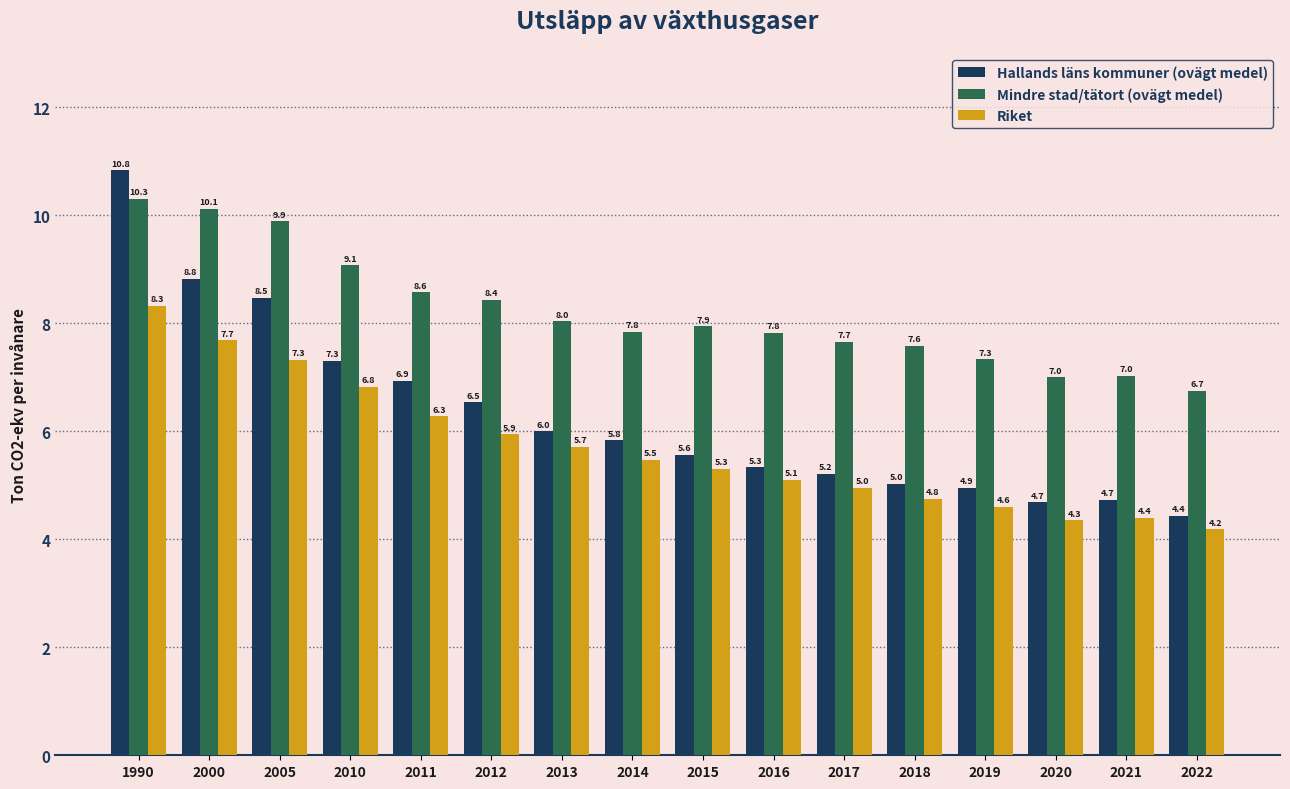

What is the value of the Mindre stad/tätort (ovägt medel) bar at the 16th from the left?

6.7